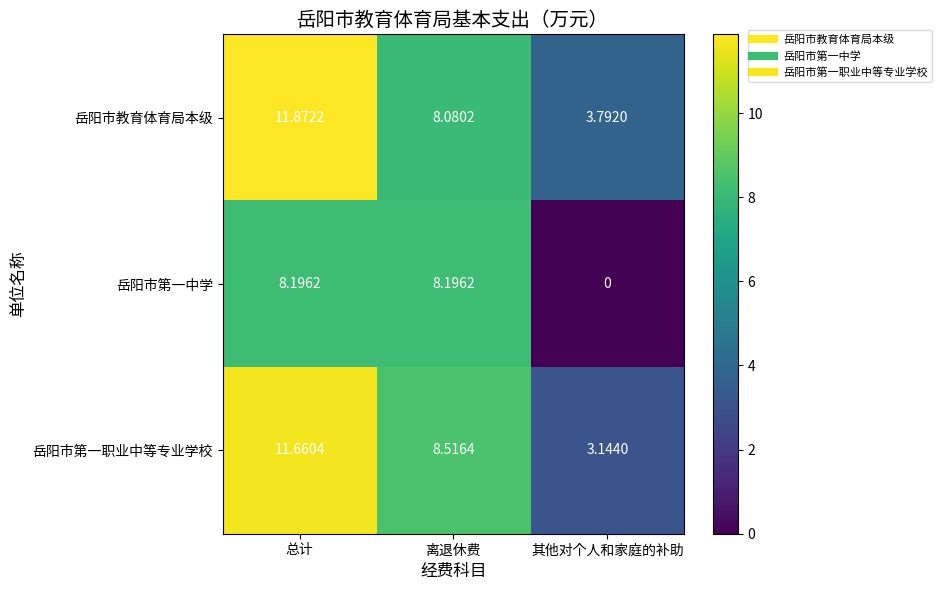

At 总计, list the series in order from smallest to largest.

岳阳市第一中学, 岳阳市第一职业中等专业学校, 岳阳市教育体育局本级